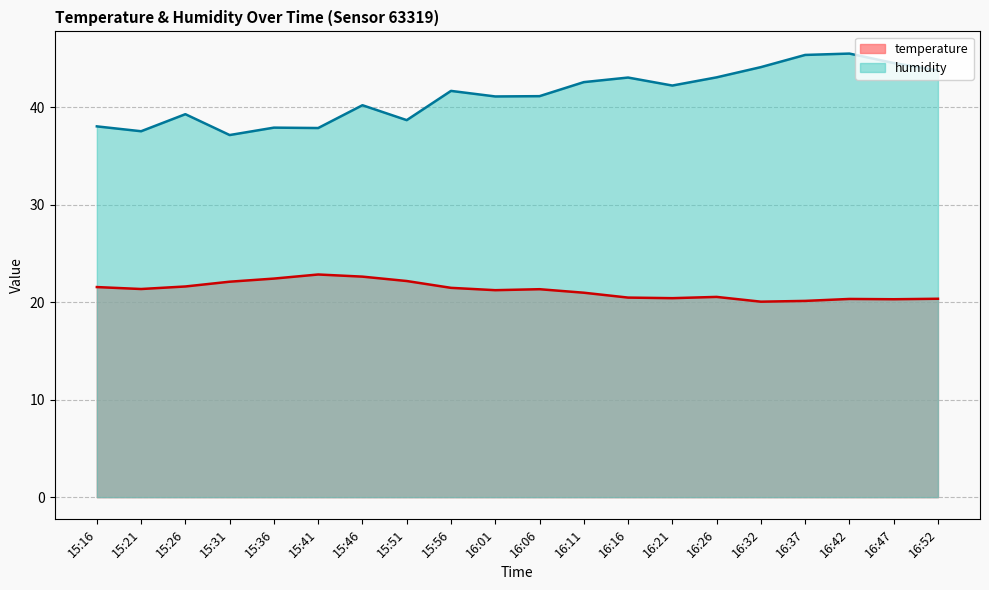

True or false: humidity has more than 0 interior local peaks.

True